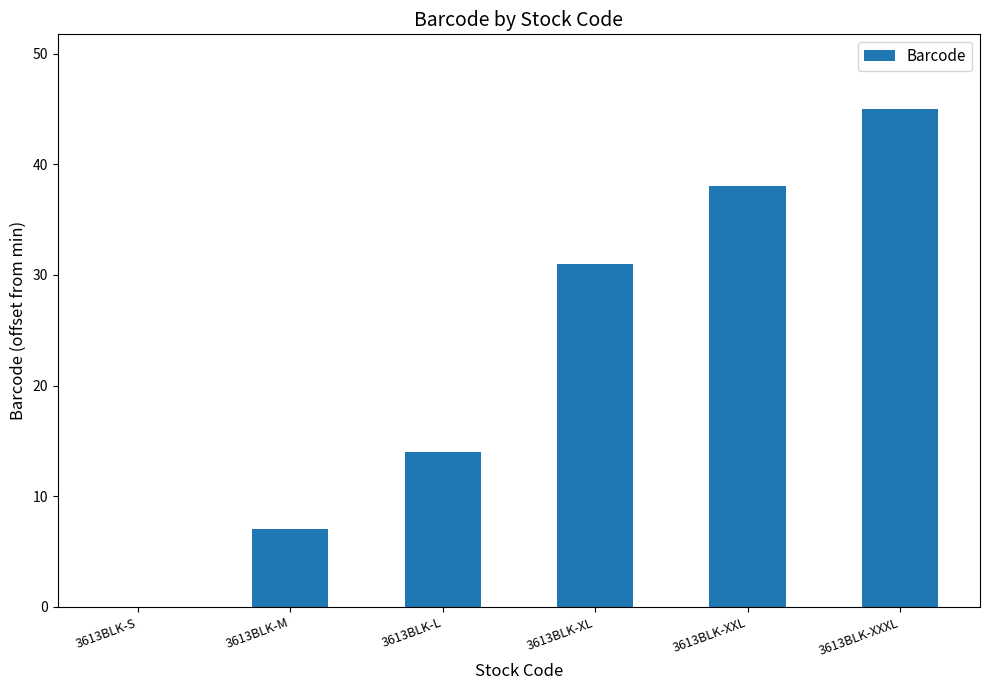

What is the sum of all values?

135